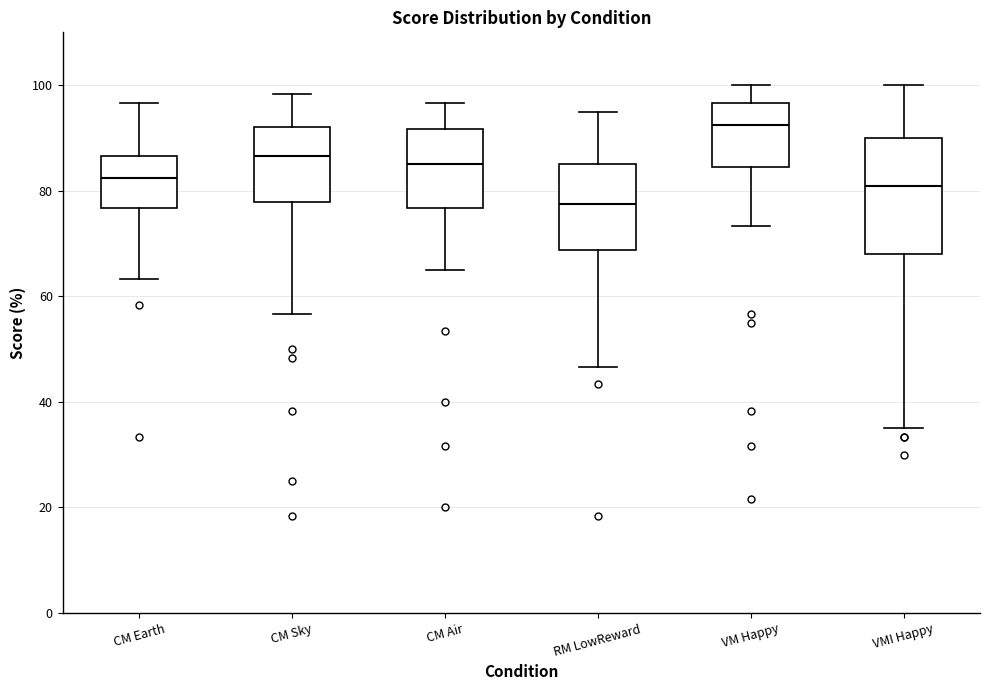

Which box is the tallest, from its lower edge to its upper edge?

VMI Happy